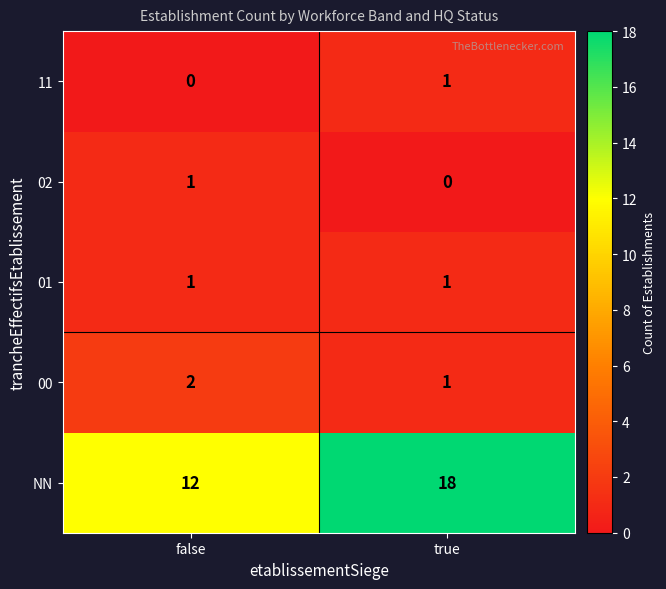

What is the maximum value shown in the chart?

18